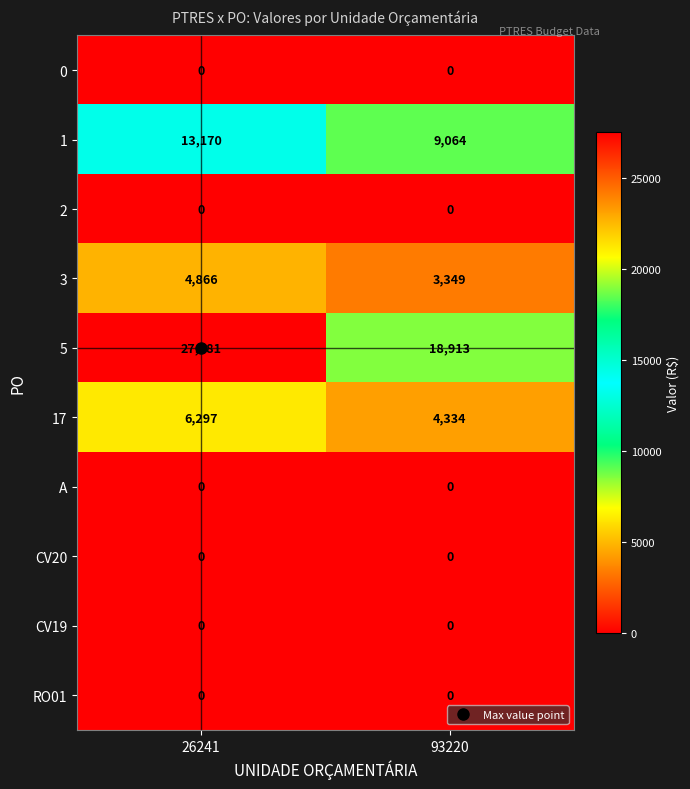

Rank the categories by 1 value from lowest to highest.

93220, 26241